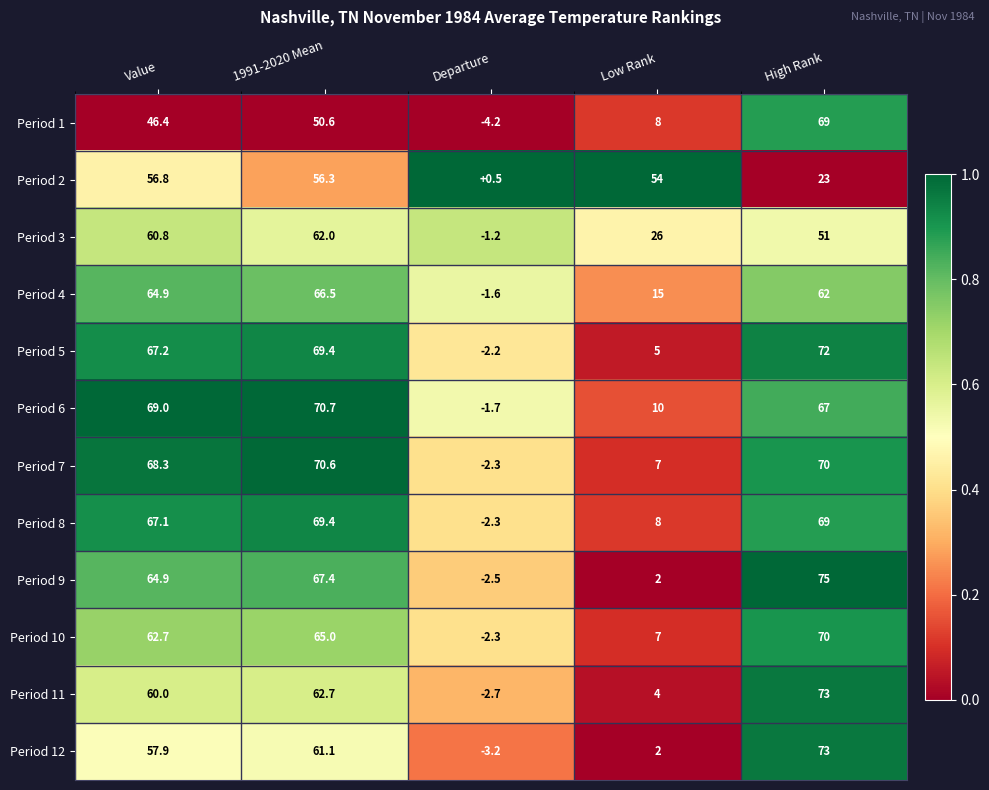

The Period 9 series shows 115.2 at Value. True or false?

False